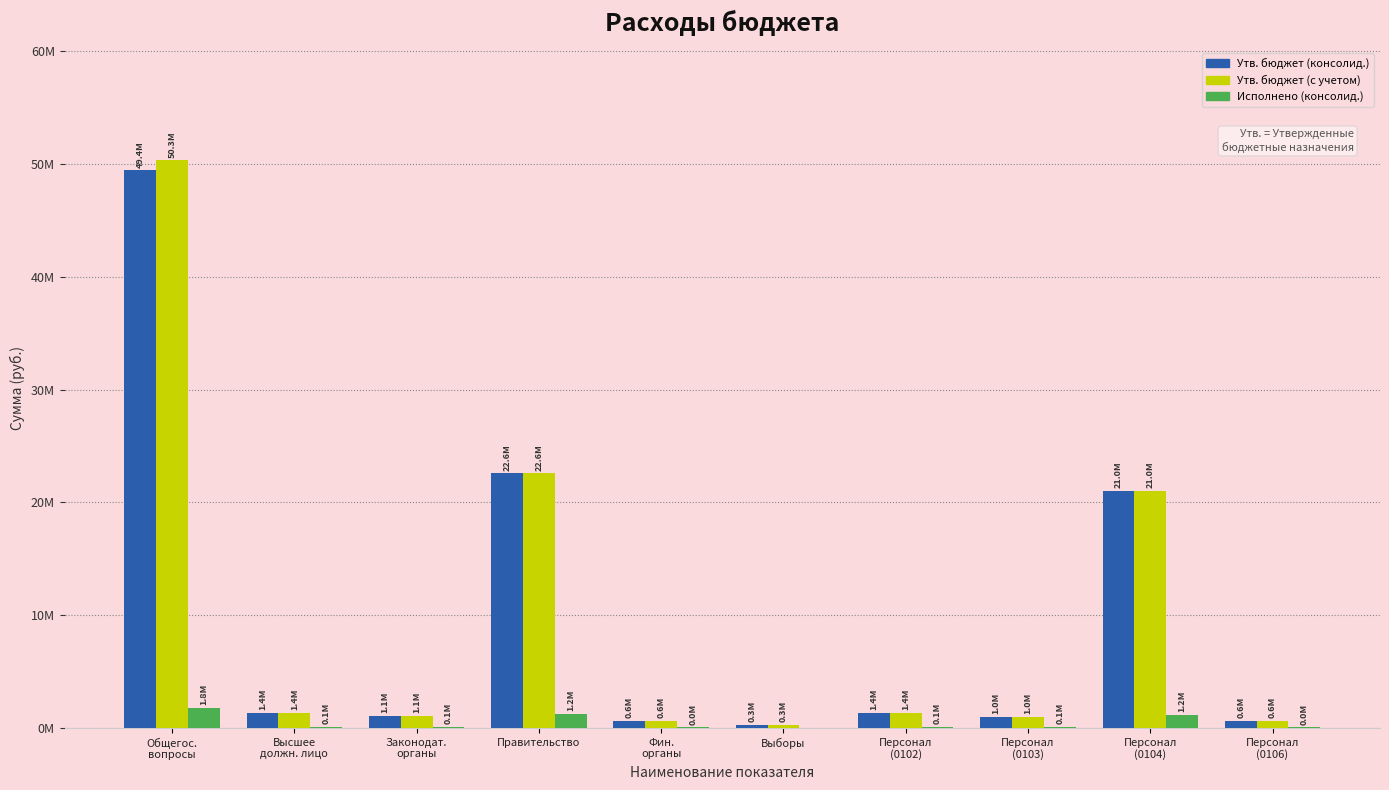

What are all the series names shown in the legend?

Утв. бюджет (консолид.), Утв. бюджет (с учетом), Исполнено (консолид.)